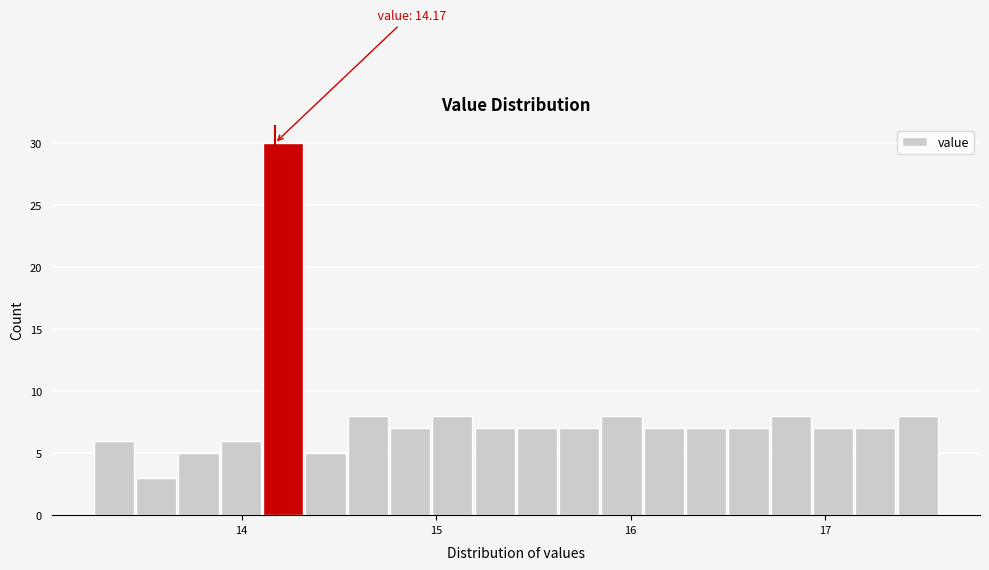

Around what value on the x-axis is the tallest bar? Give the approximate position of its centre, as read against the axis.

14.2